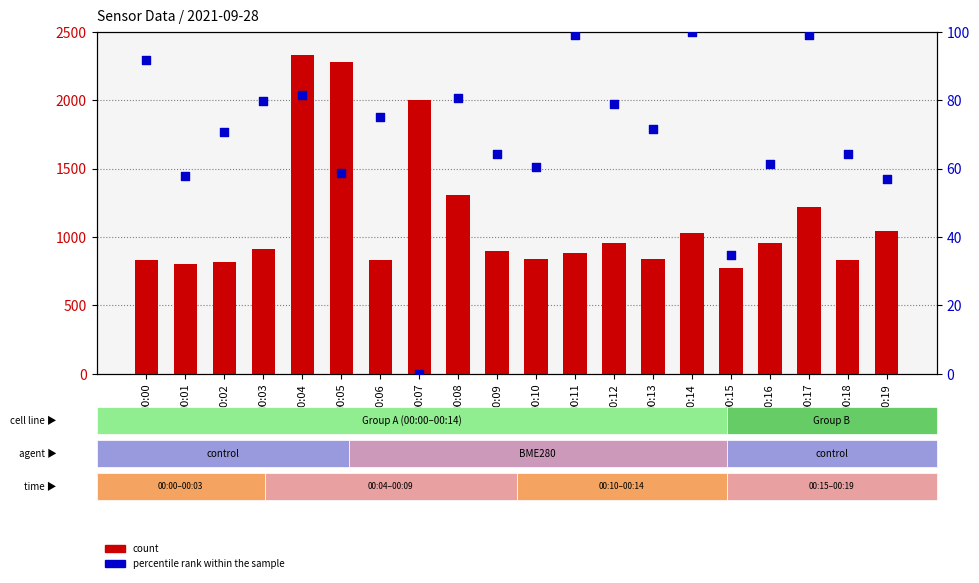

Which series reaches the minimum Y coordinate?

percentile rank within the sample